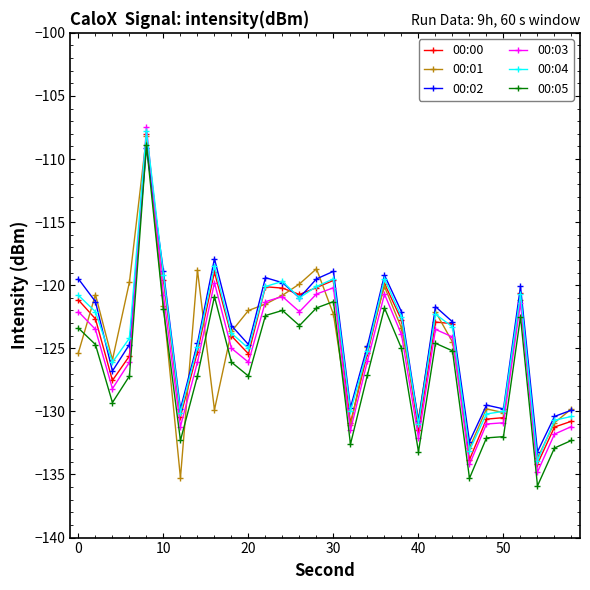

What is the sum of all 00:04 values?

-3725.7